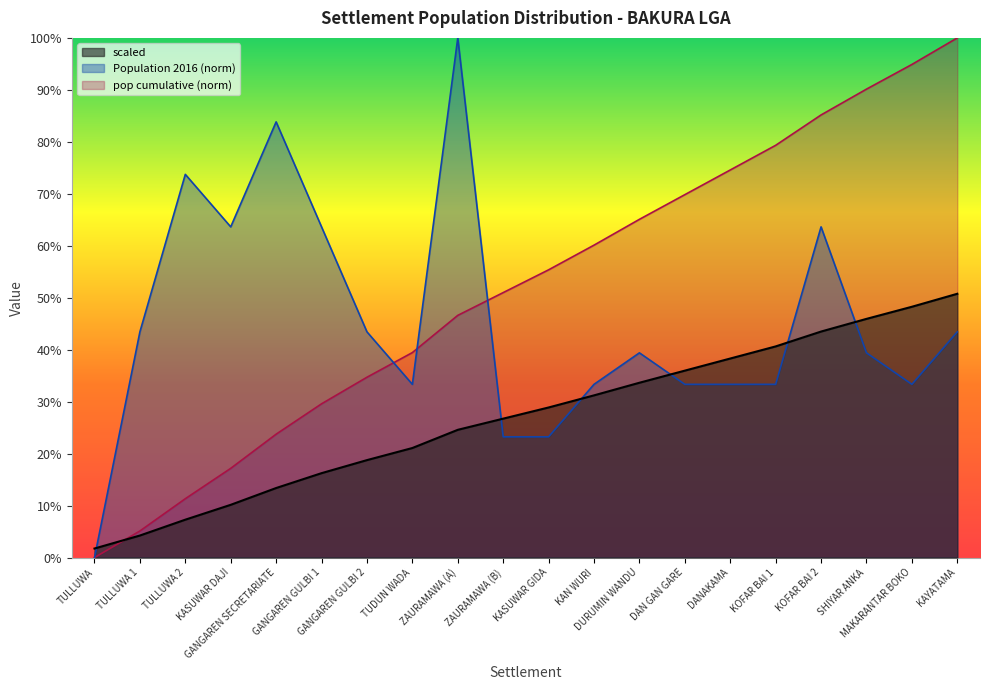

At which label is Population 2016 closest to 0?

TULLUWA